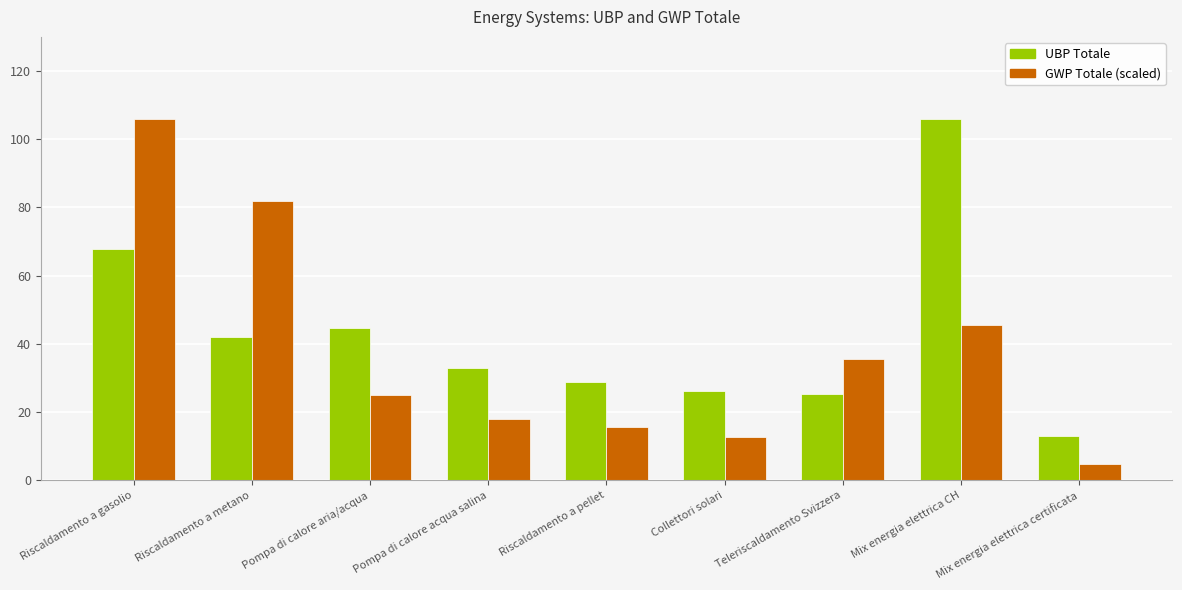

What position from the left is Pompa di calore acqua salina?

4